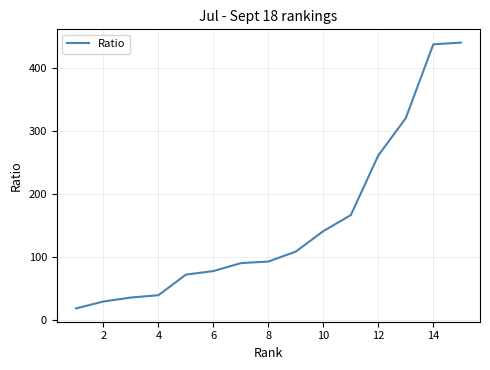

What is the greatest value displayed?

439.4